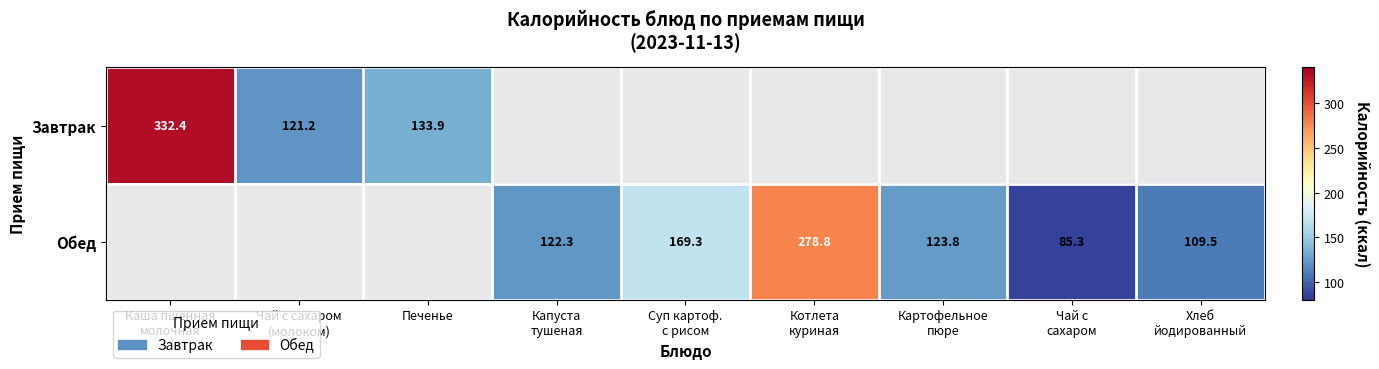

True or false: Завтрак has a value of 239.7 at Печенье.

False